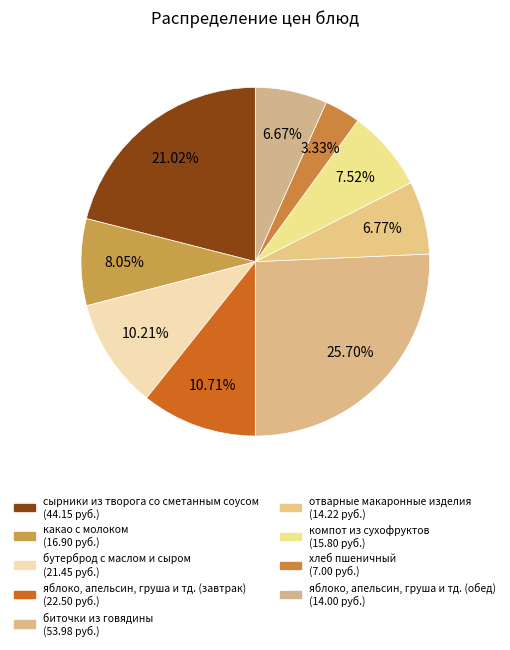

Which category has the smallest portion of the pie?

хлеб пшеничный